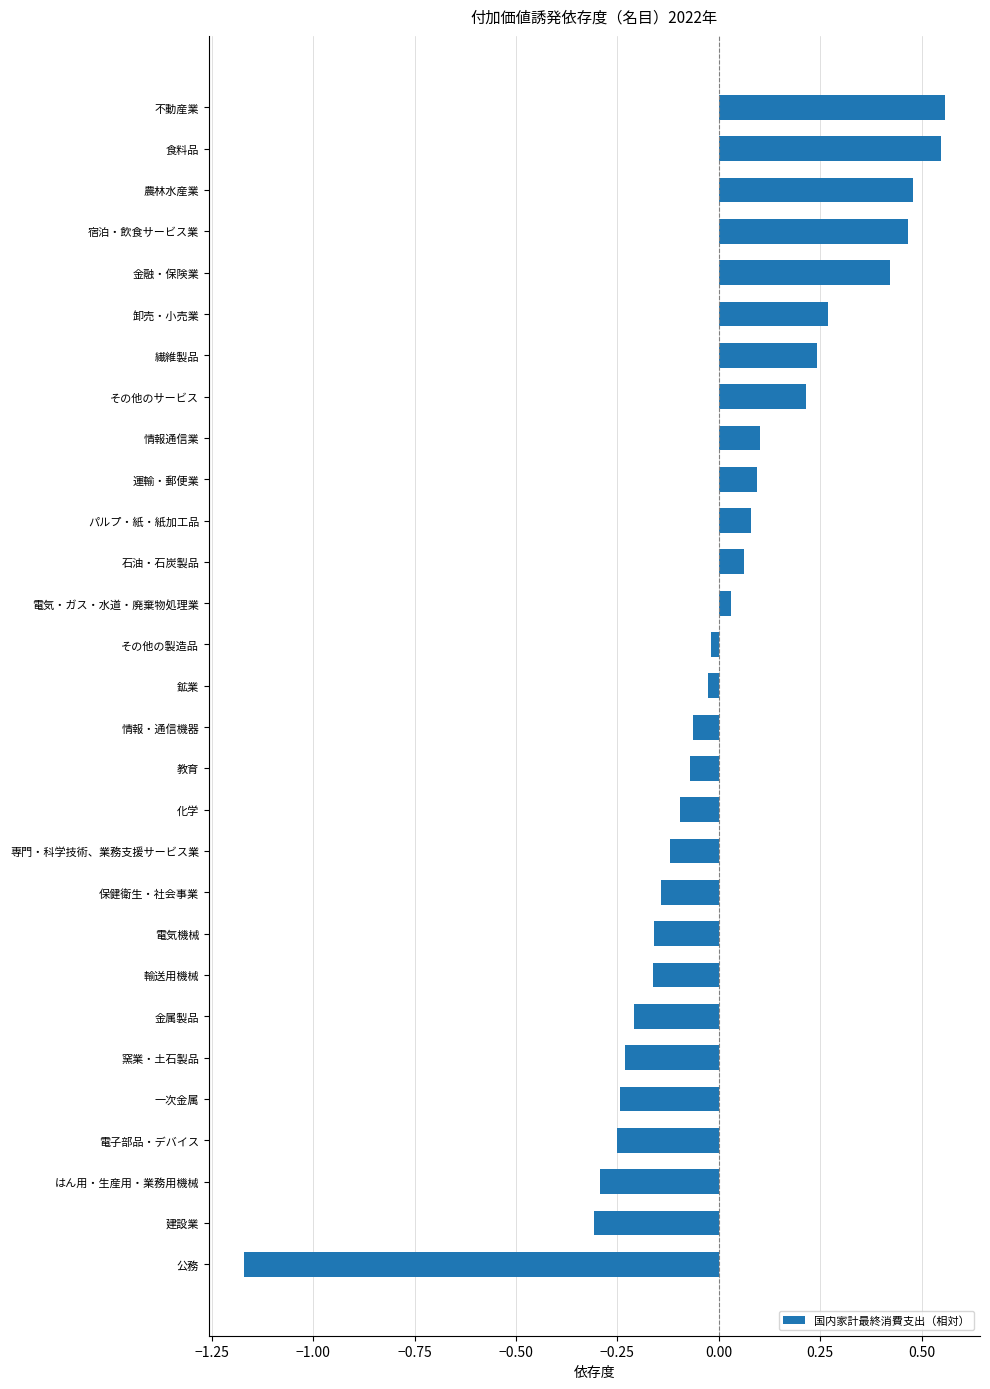

At which category does the chart reach its minimum across all series?

公務